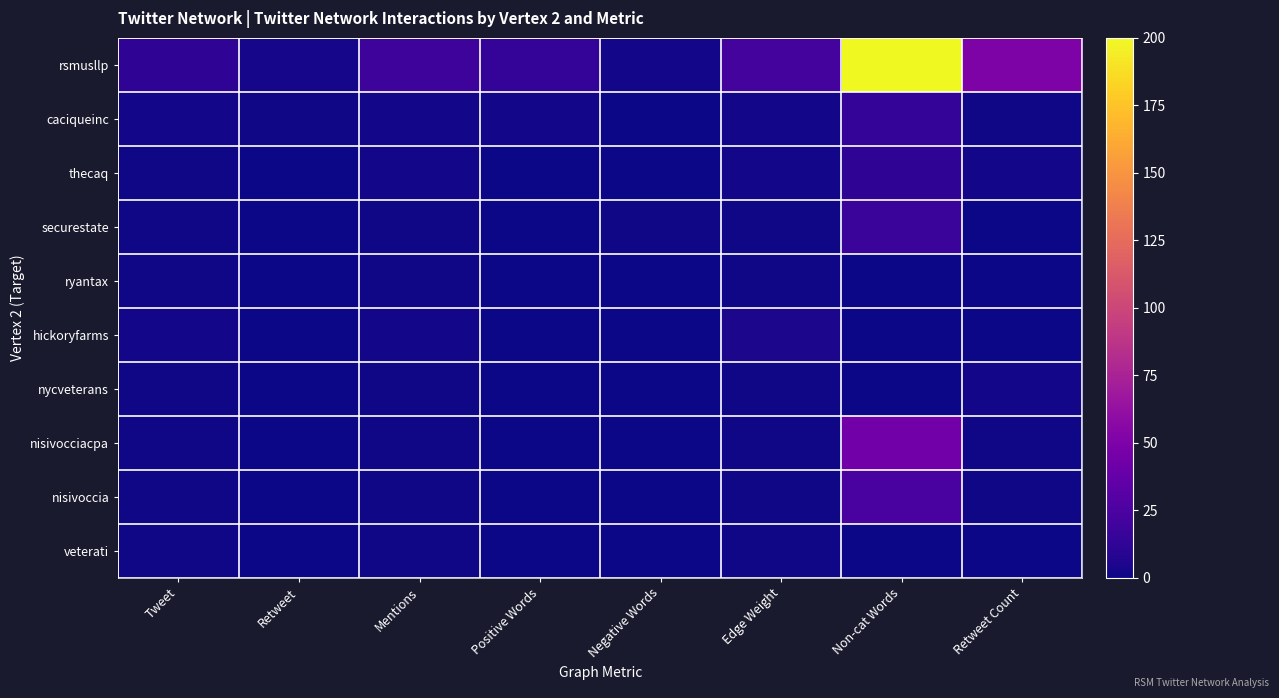

Reading left to right, what are all the values shown in this chart?

rsmusllp: Tweet=12	Retweet=3	Mentions=18	Positive Words=14	Negative Words=2	Edge Weight=22	Non-cat Words=200	Retweet Count=50
caciqueinc: Tweet=2	Retweet=1	Mentions=2	Positive Words=2	Negative Words=0	Edge Weight=2	Non-cat Words=14	Retweet Count=1
thecaq: Tweet=1	Retweet=0	Mentions=2	Positive Words=0	Negative Words=0	Edge Weight=2	Non-cat Words=12	Retweet Count=2
securestate: Tweet=1	Retweet=0	Mentions=1	Positive Words=0	Negative Words=1	Edge Weight=1	Non-cat Words=17	Retweet Count=0
ryantax: Tweet=1	Retweet=0	Mentions=1	Positive Words=0	Negative Words=0	Edge Weight=1	Non-cat Words=0	Retweet Count=0
hickoryfarms: Tweet=2	Retweet=0	Mentions=2	Positive Words=0	Negative Words=0	Edge Weight=4	Non-cat Words=0	Retweet Count=0
nycveterans: Tweet=1	Retweet=0	Mentions=1	Positive Words=0	Negative Words=0	Edge Weight=1	Non-cat Words=0	Retweet Count=2
nisivocciacpa: Tweet=1	Retweet=0	Mentions=1	Positive Words=0	Negative Words=0	Edge Weight=1	Non-cat Words=44	Retweet Count=1
nisivoccia: Tweet=1	Retweet=0	Mentions=1	Positive Words=0	Negative Words=0	Edge Weight=1	Non-cat Words=24	Retweet Count=1
veterati: Tweet=1	Retweet=0	Mentions=1	Positive Words=0	Negative Words=0	Edge Weight=1	Non-cat Words=0	Retweet Count=0